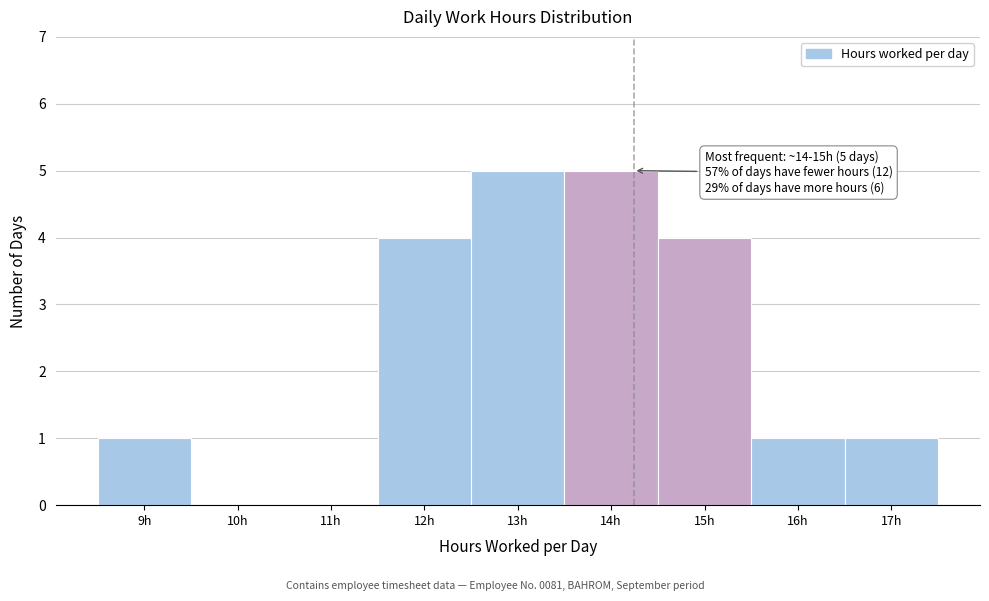

Reading right to left, list all the values displayed in this chart.

17h=1	16h=1	15h=4	14h=5	13h=5	12h=4	11h=0	10h=0	9h=1